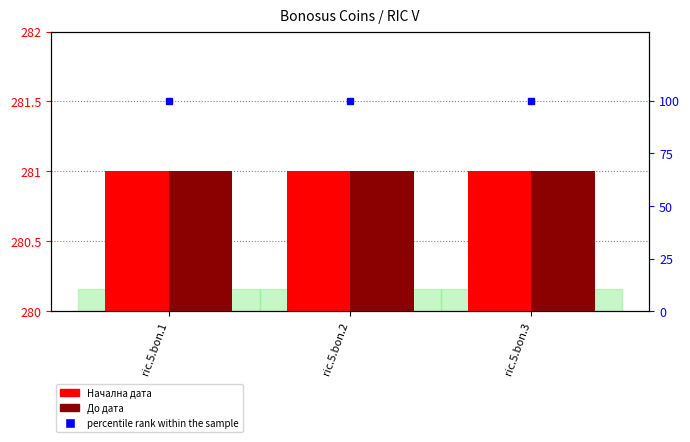

Between ric.5.bon.3 and ric.5.bon.2, which is larger?

ric.5.bon.3